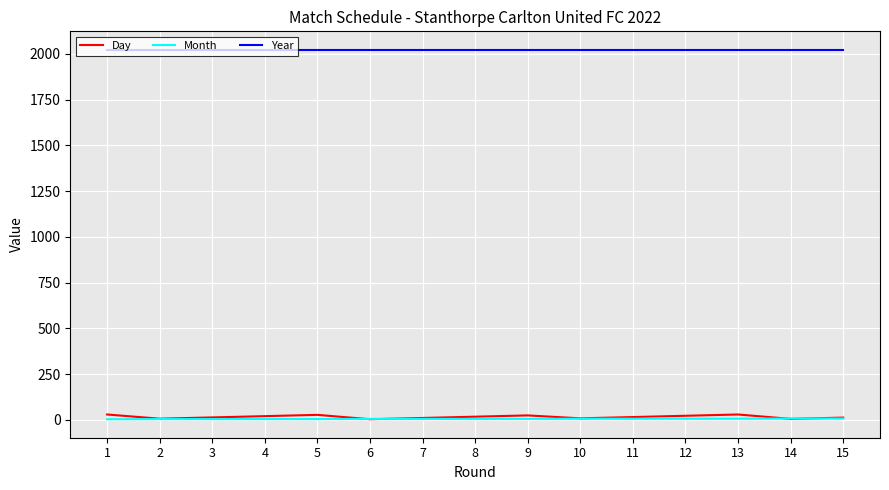

What is the greatest value displayed?

2022